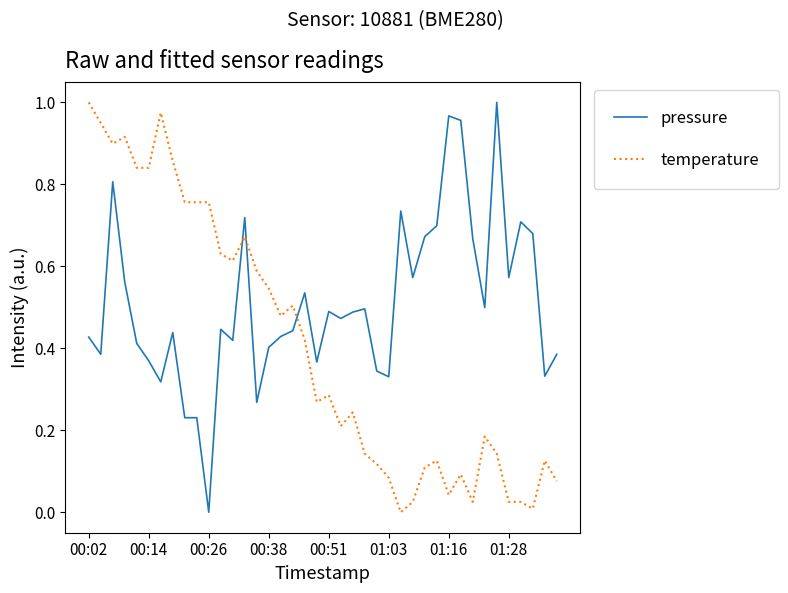

After their last crossing, which series has the higher values: pressure or temperature?

pressure